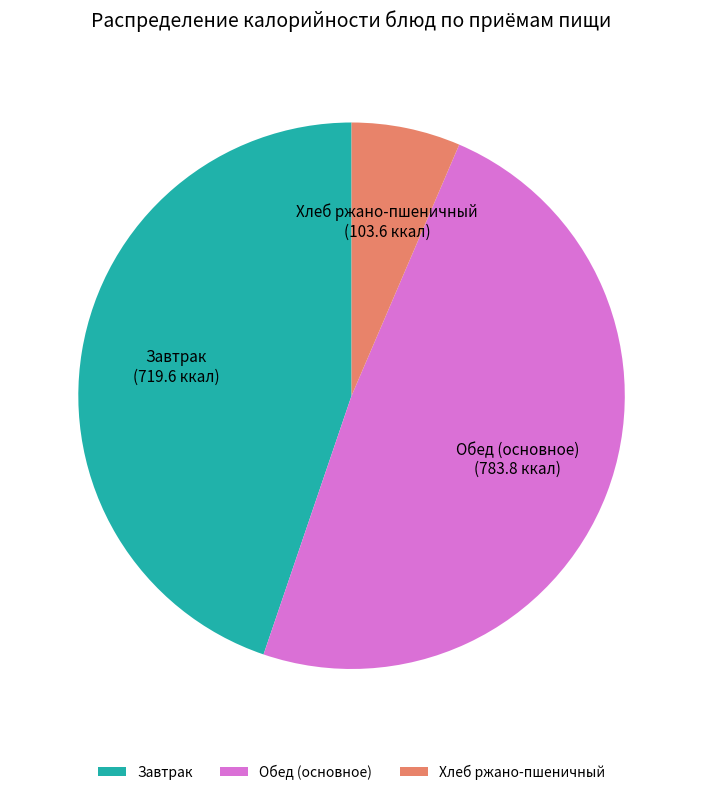

Which category has the smallest portion of the pie?

Хлеб ржано-пшеничный